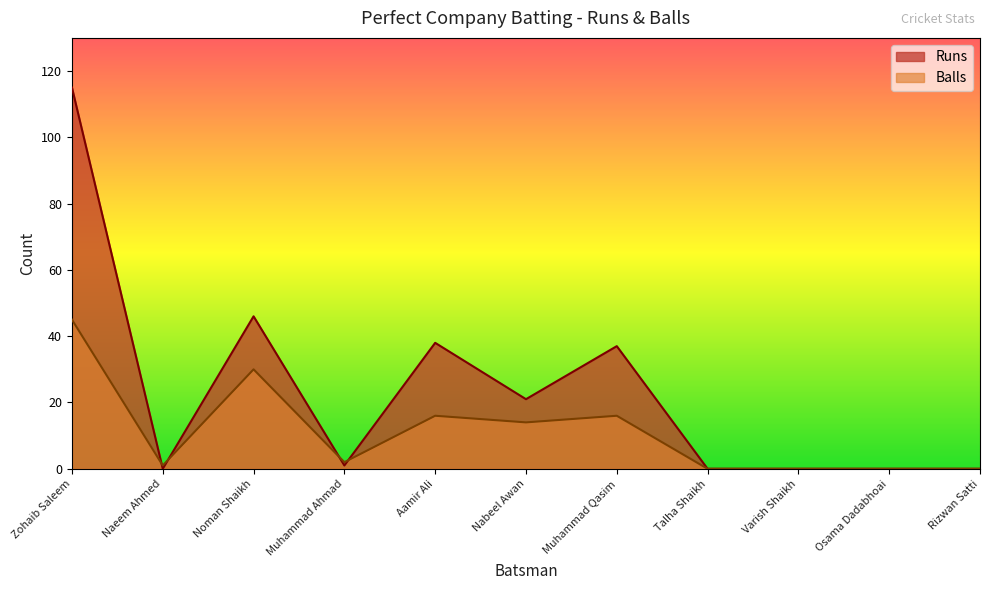

How many values in the Balls series exceed 2?

5